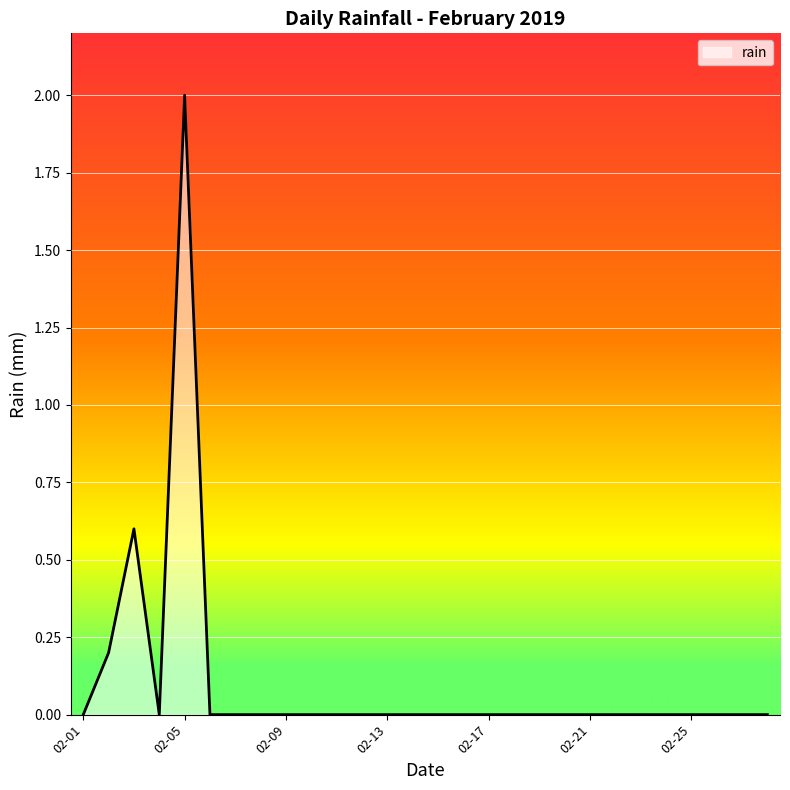

How many lines are shown in the chart?

1